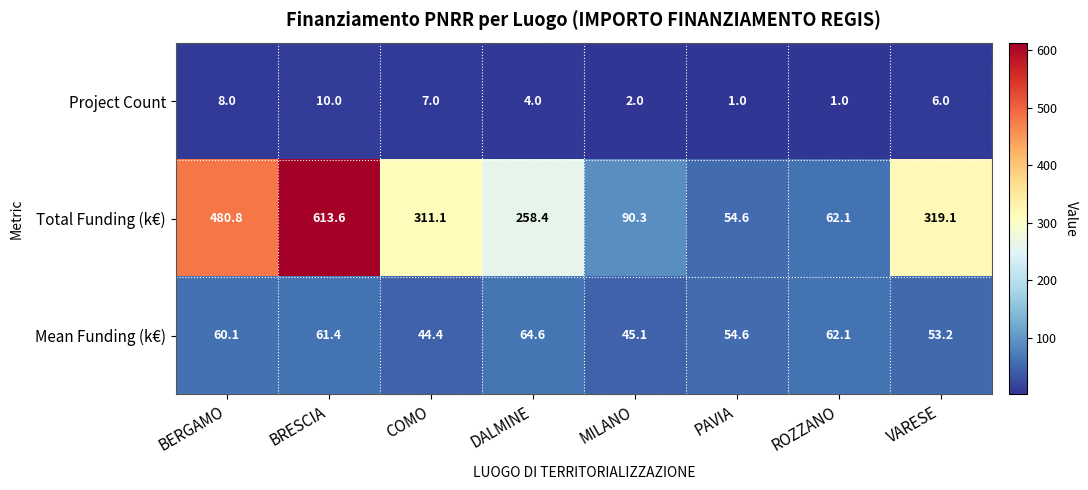

Is it true that Mean Funding (k€) equals 10.7 at MILANO?

False